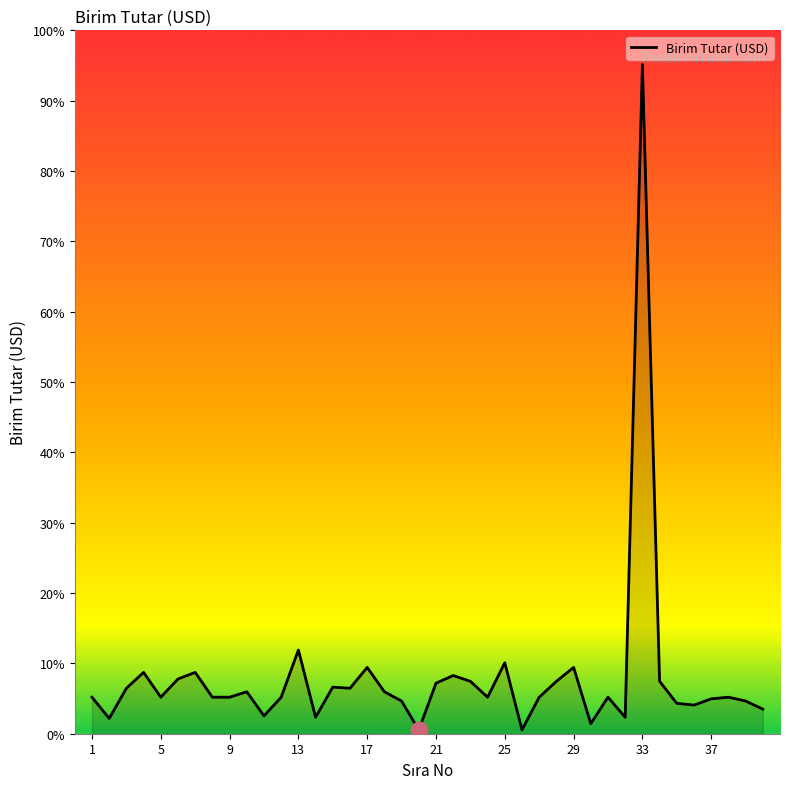

Is this an area chart (filled region under the line)?

Yes